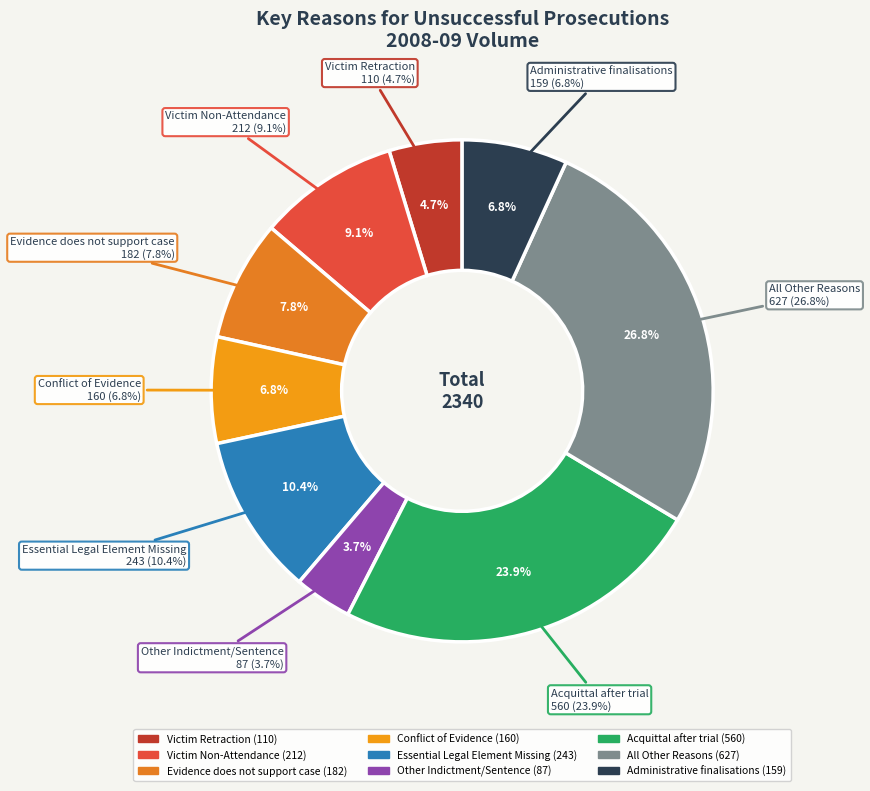

Is it true that Other Indictment/Sentence is 1% of the pie?

False